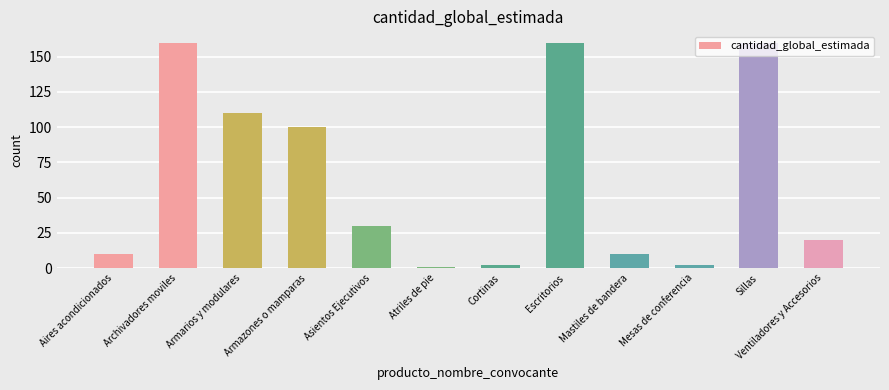

How many distinct data groups are displayed?

1